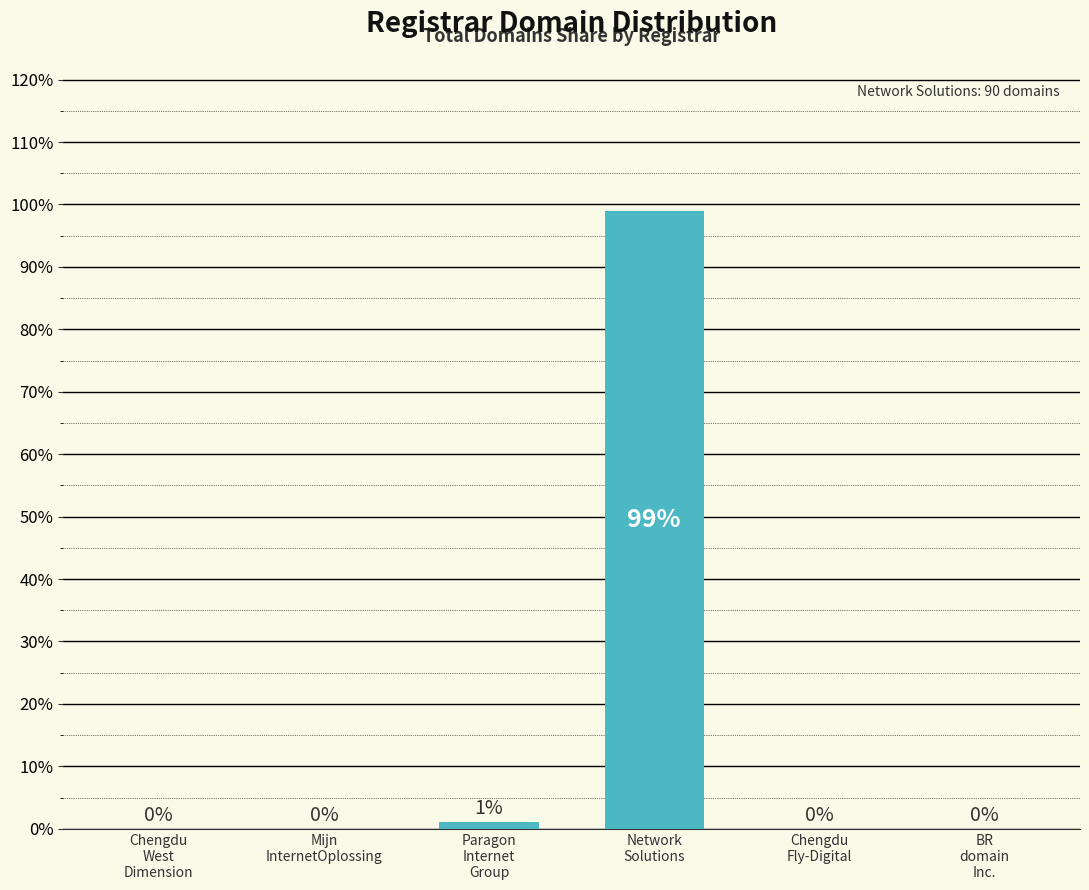

What is the sum of all values?

100.0